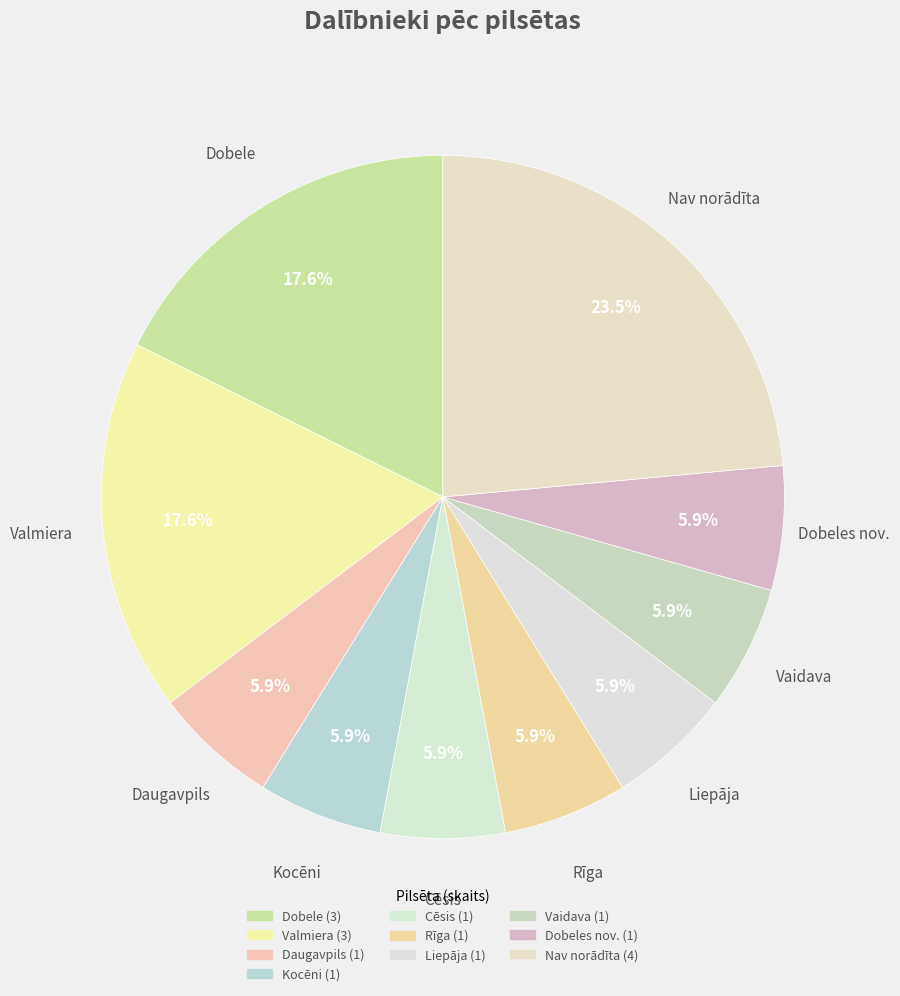

Which slice is the largest?

Nav norādīta